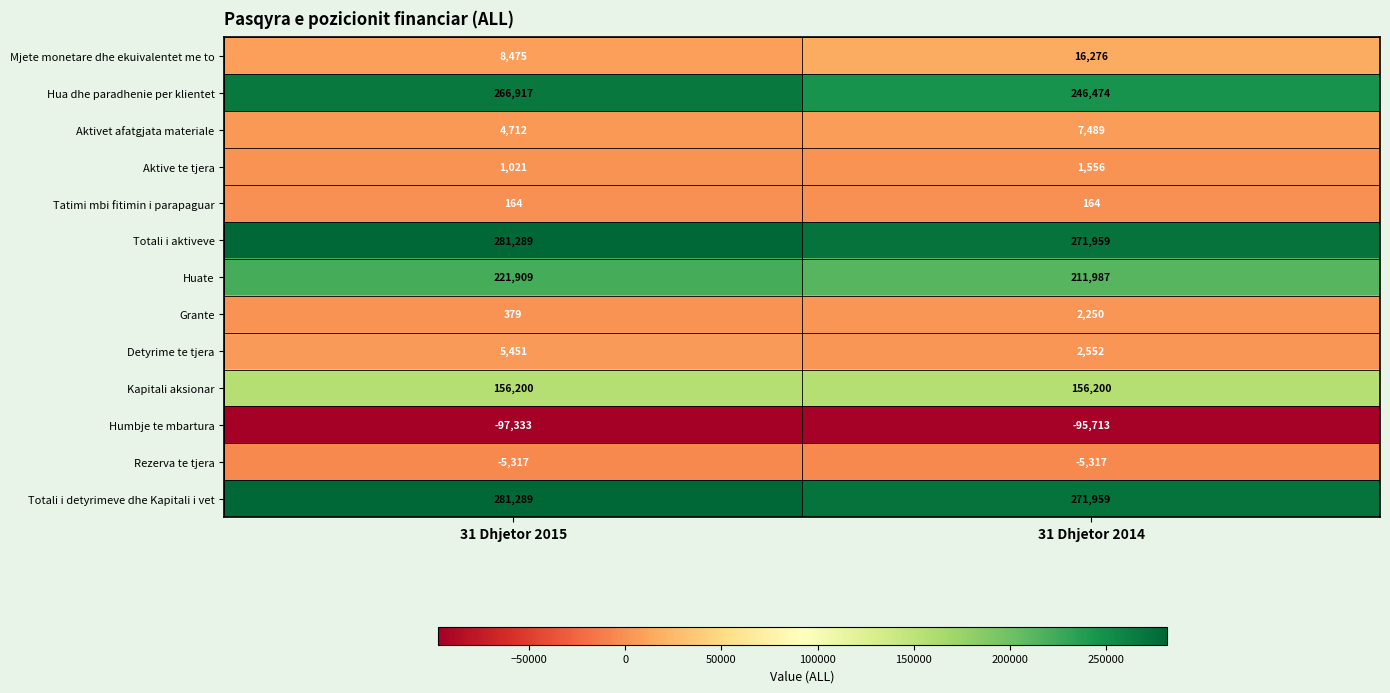

At which label is Humbje te mbartura closest to -96523?

31 Dhjetor 2015